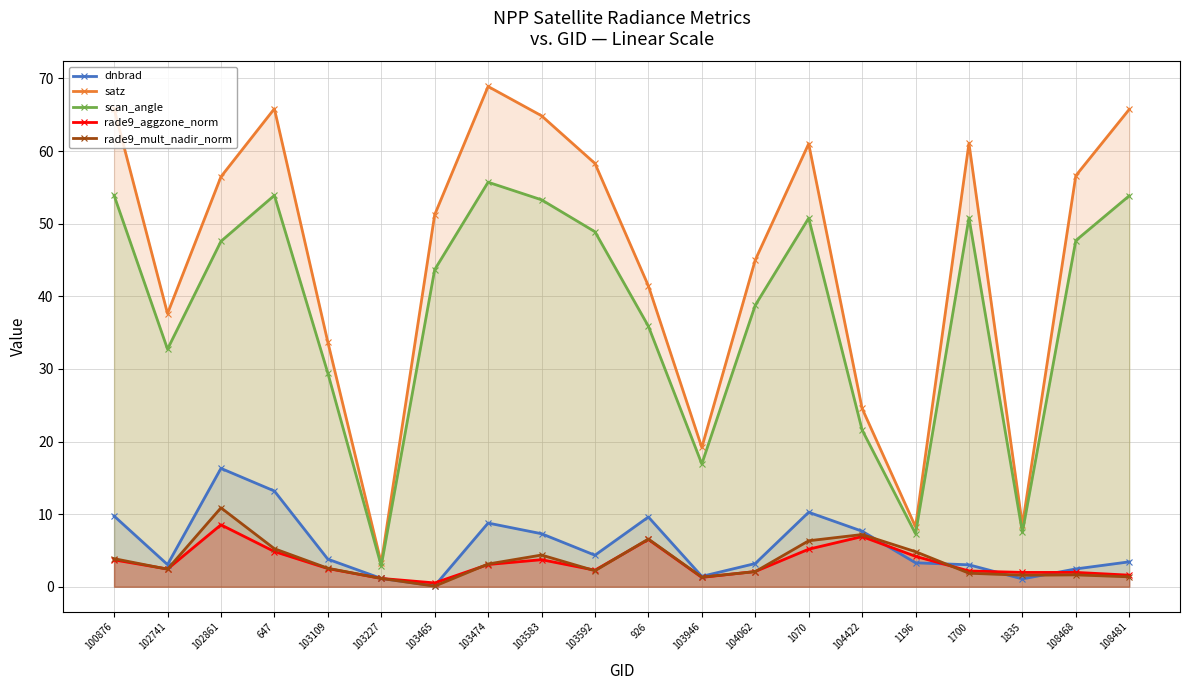

What is the average value of the satz series?

44.9